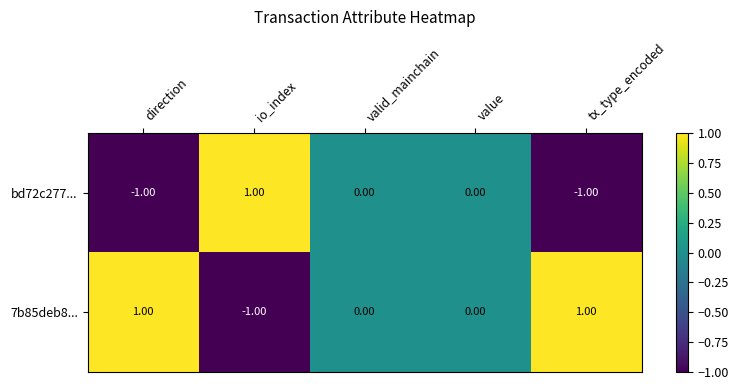

At which label does bd72c277... reach its peak?

io_index